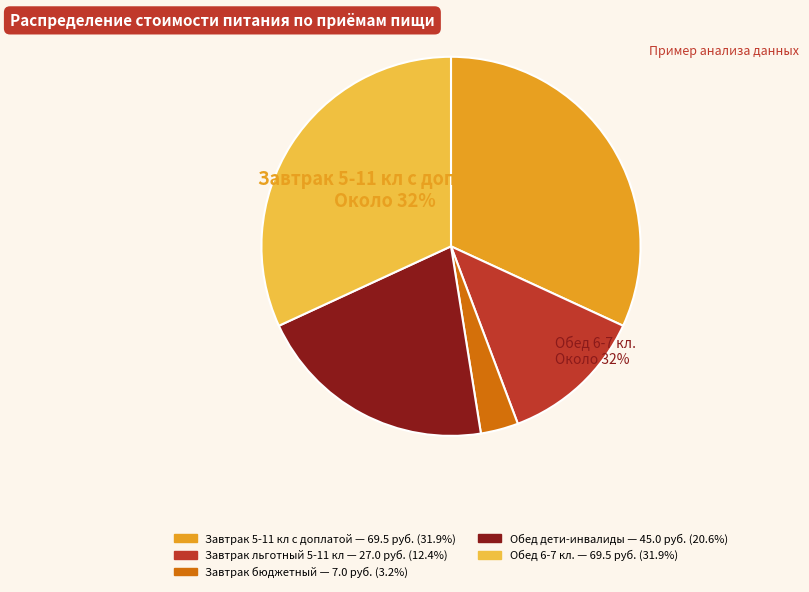

What is the change in value from Завтрак
льготный 5-11 кл to Завтрак
бюджетный?

-20.0